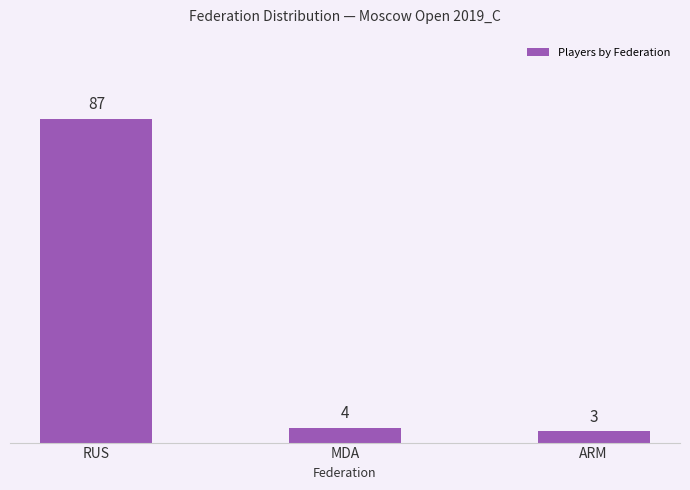

Count the number of categories in the chart.

3